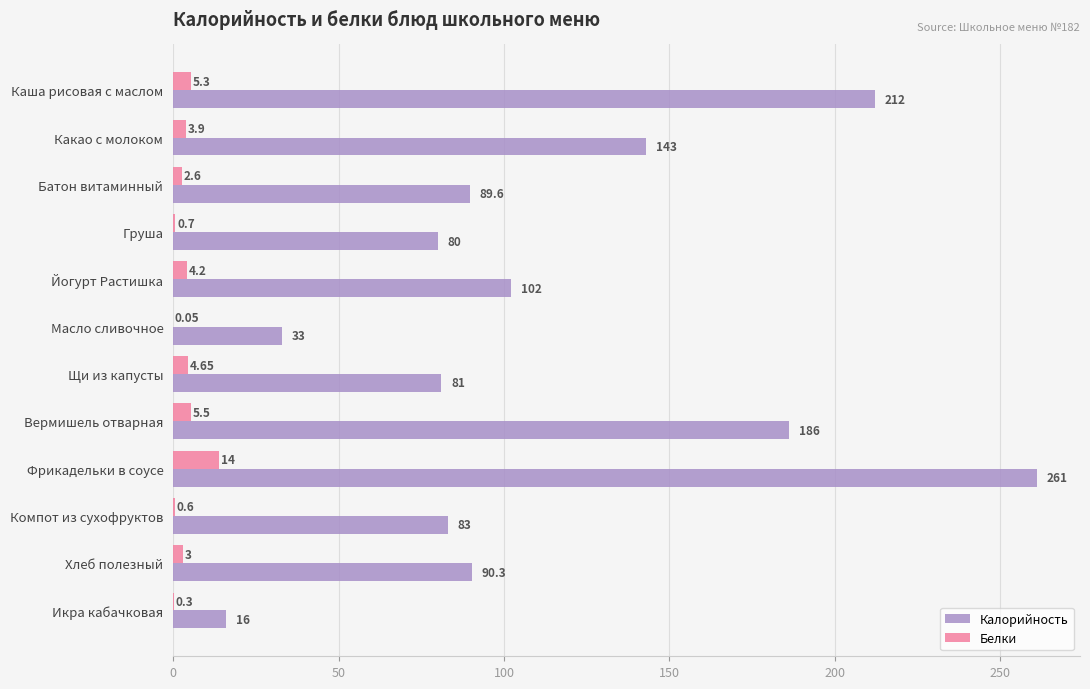

Which label corresponds to the largest value in the chart?

Фрикадельки в соусе